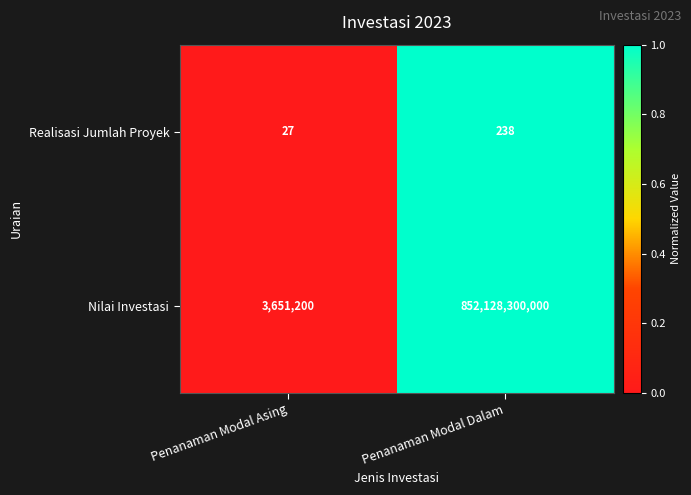

What is the sum of the Nilai Investasi values at Penanaman Modal Asing and Penanaman Modal Dalam?

852131951200